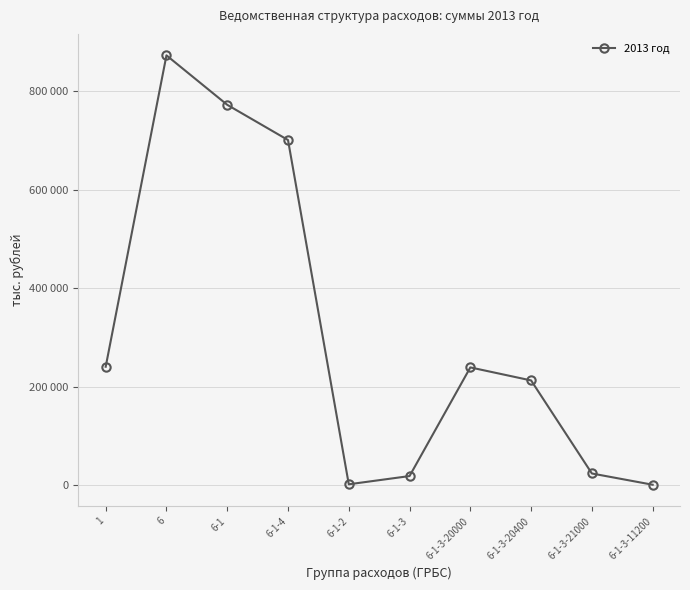

What is the difference between the values at 6-1-3-11200 and 6-1-3-21000?

22809.6